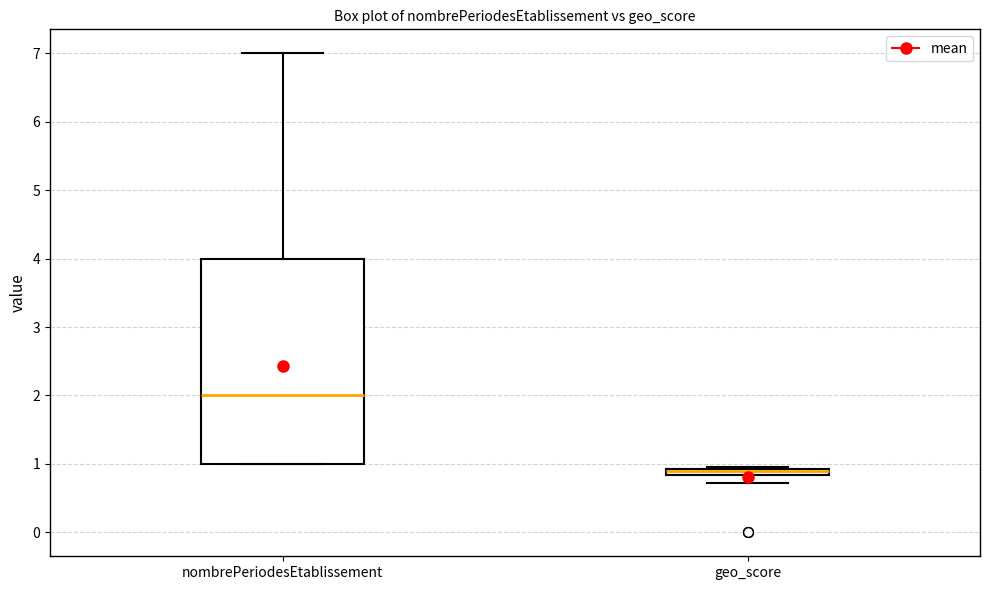

Comparing the boxes themselves (not the whiskers), which one is the tallest?

nombrePeriodesEtablissement